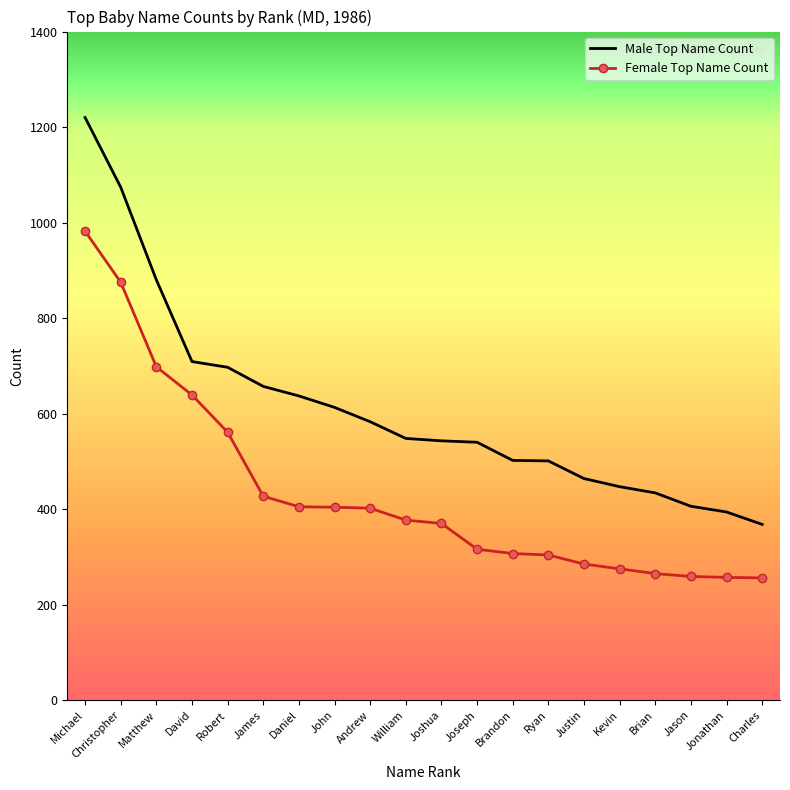

List the series in order of their overall mean, highest first.

Male Top Name Count, Female Top Name Count